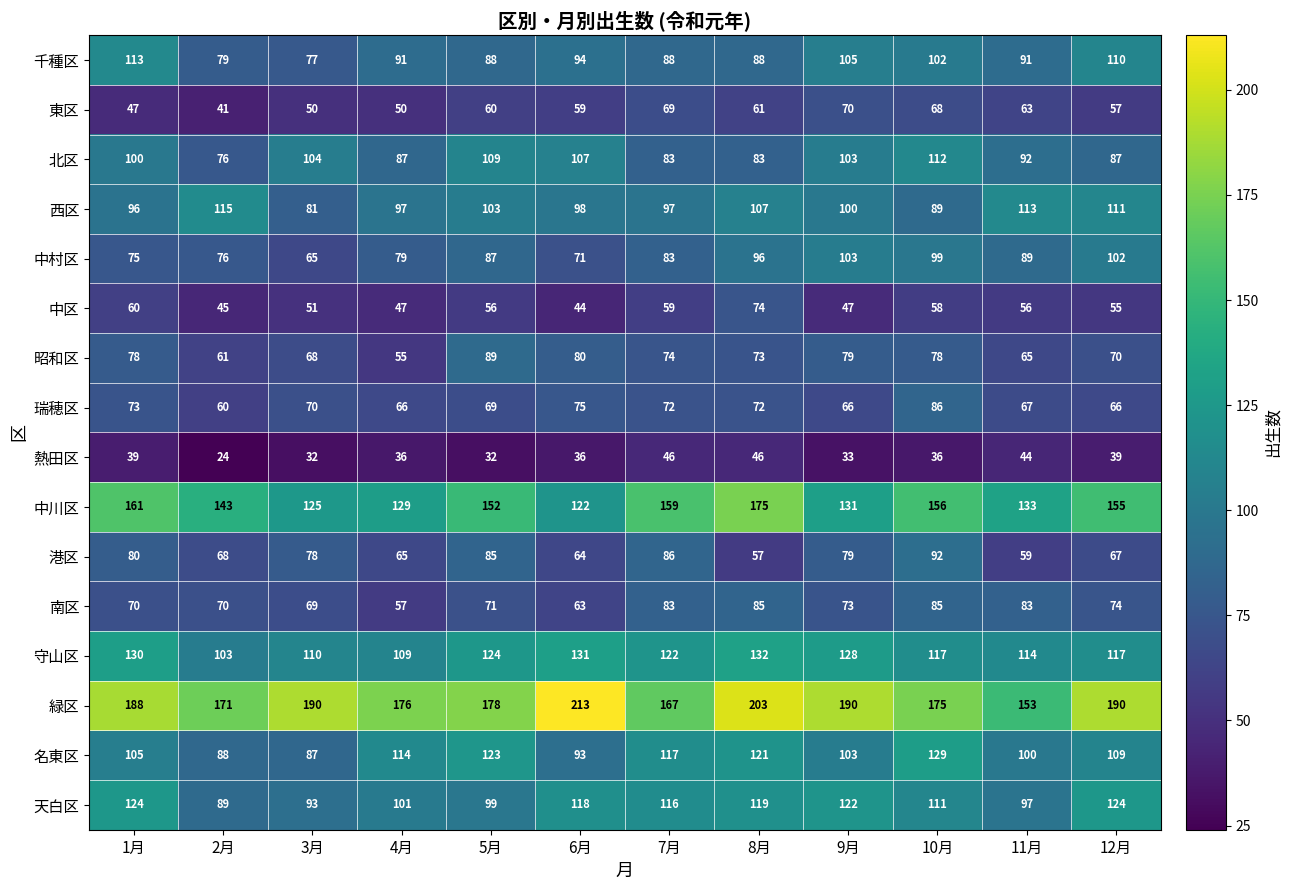

Which series has the widest spread of values?

緑区